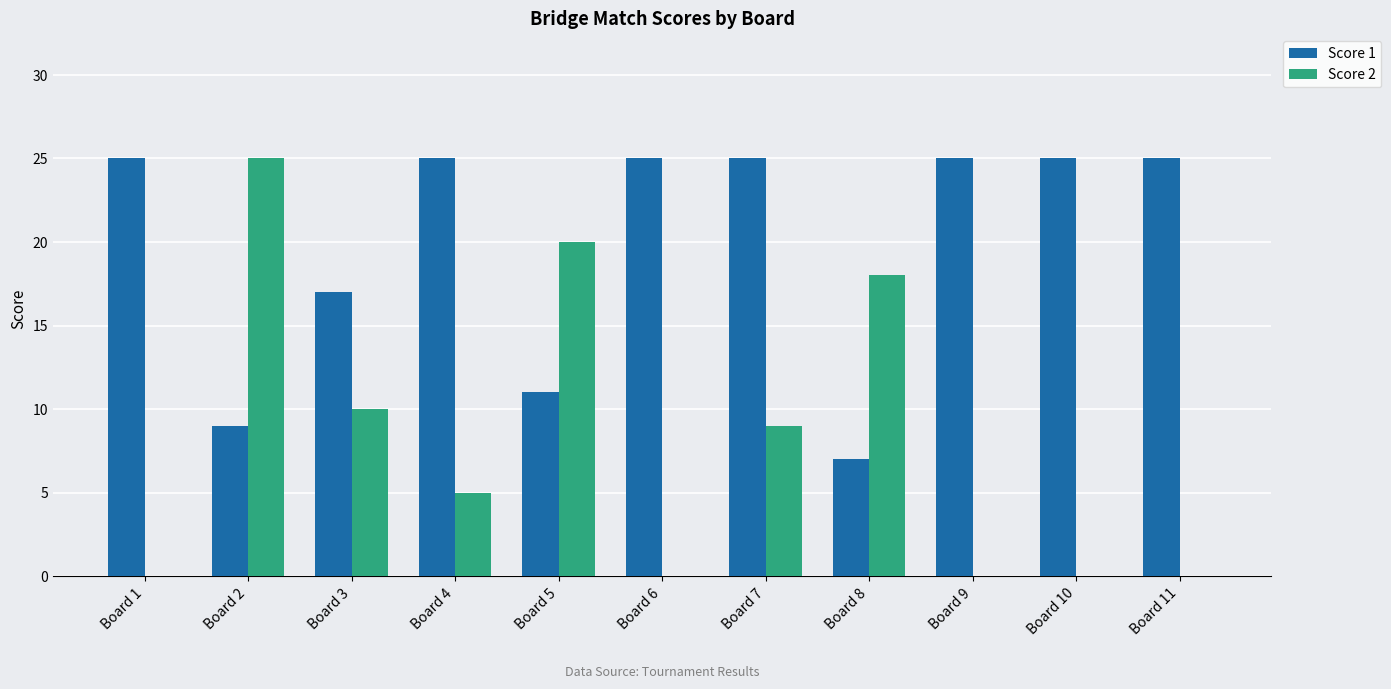

At which label is Score 2 closest to 12?

Board 3